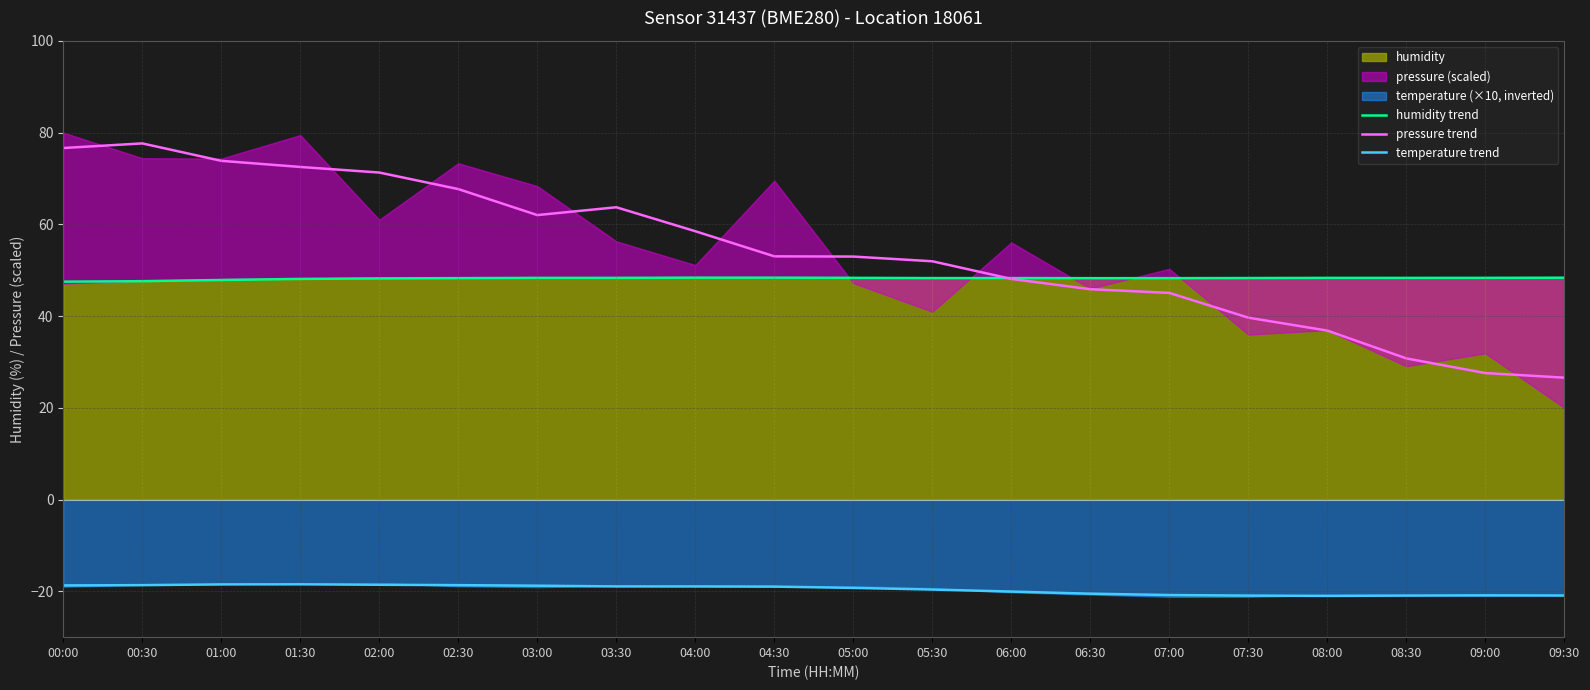

What position from the right is 06:00?

8